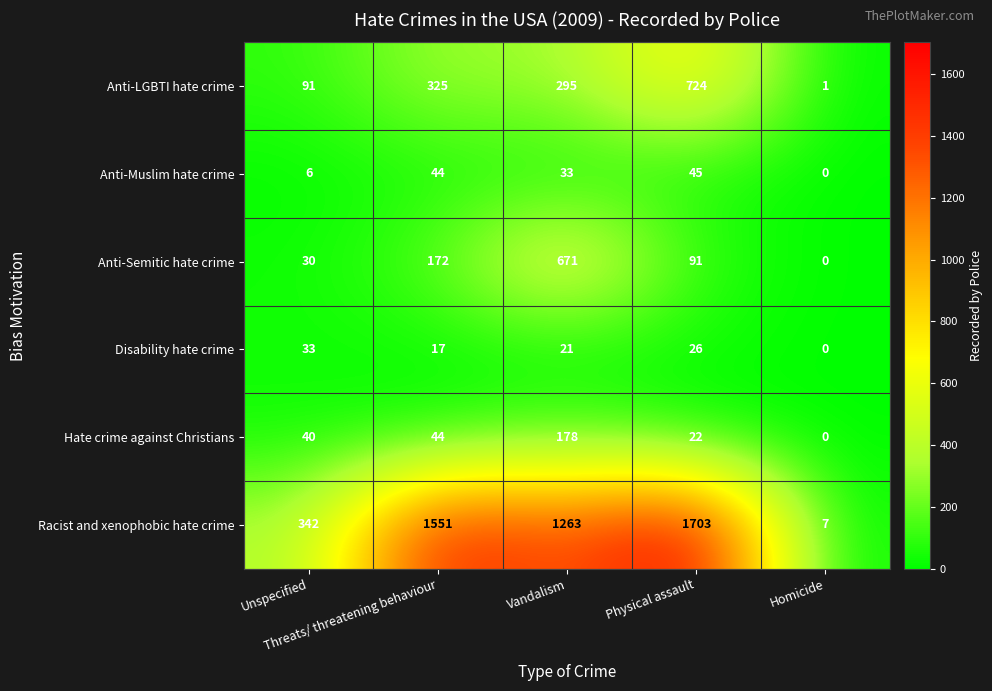

List the series in order of their peak value, lowest first.

Disability hate crime, Anti-Muslim hate crime, Hate crime against Christians, Anti-Semitic hate crime, Anti-LGBTI hate crime, Racist and xenophobic hate crime